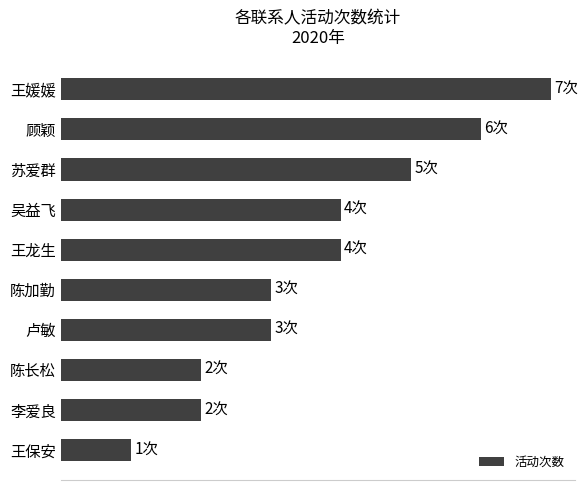

Does the chart contain any negative values?

No